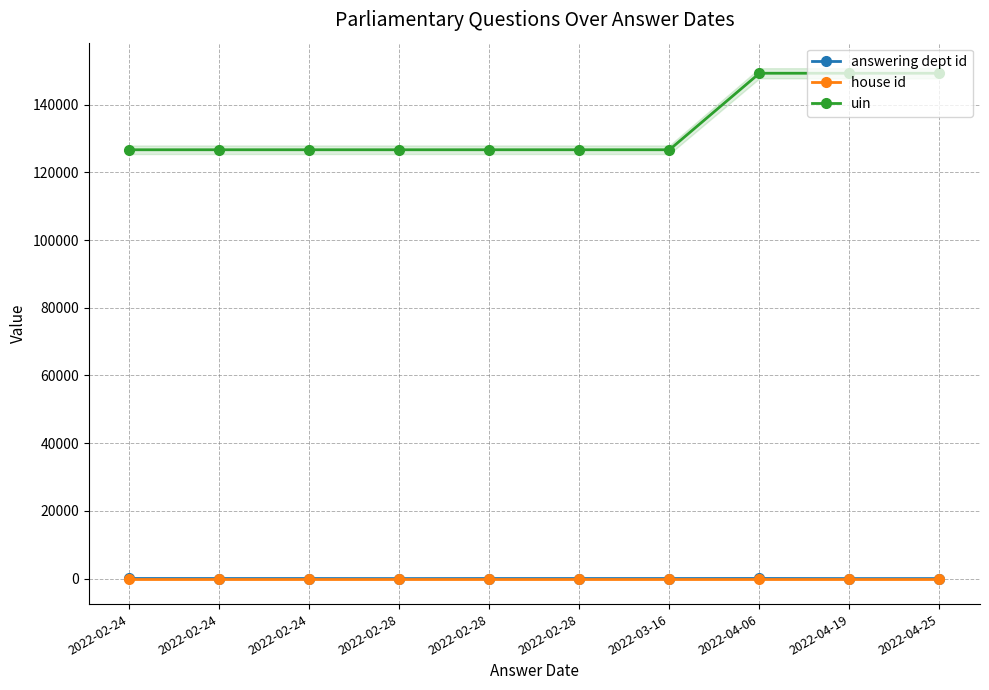

Reading left to right, extract all data points from this chart.

answering dept id: 29	17	17	1	17	17	17	29	1	1
house id: 1	1	1	1	1	1	1	1	1	1
uin: 126684	126687	126688	126685	126689	126690	126686	149291	149293	149292